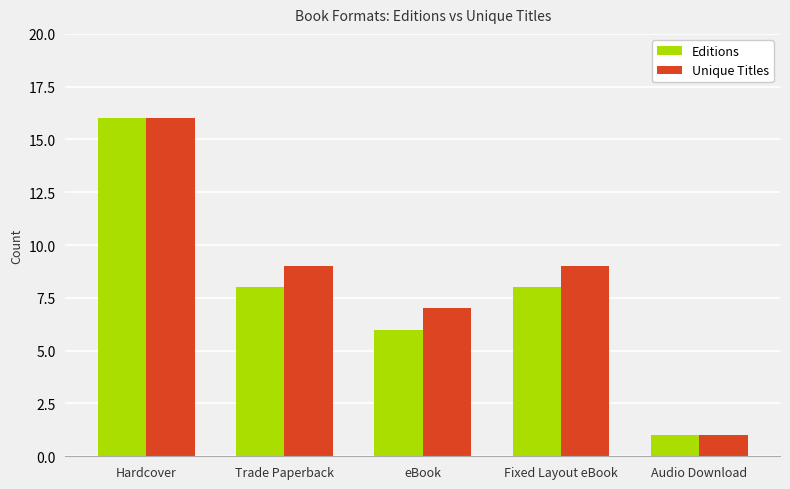

At which label does Unique Titles first exceed 9?

Hardcover